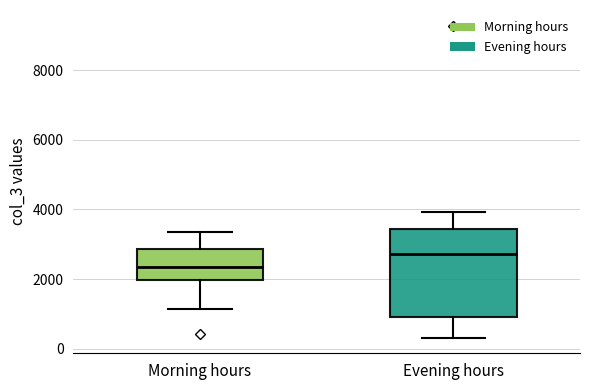

Which box has the lowest median line?

Morning hours